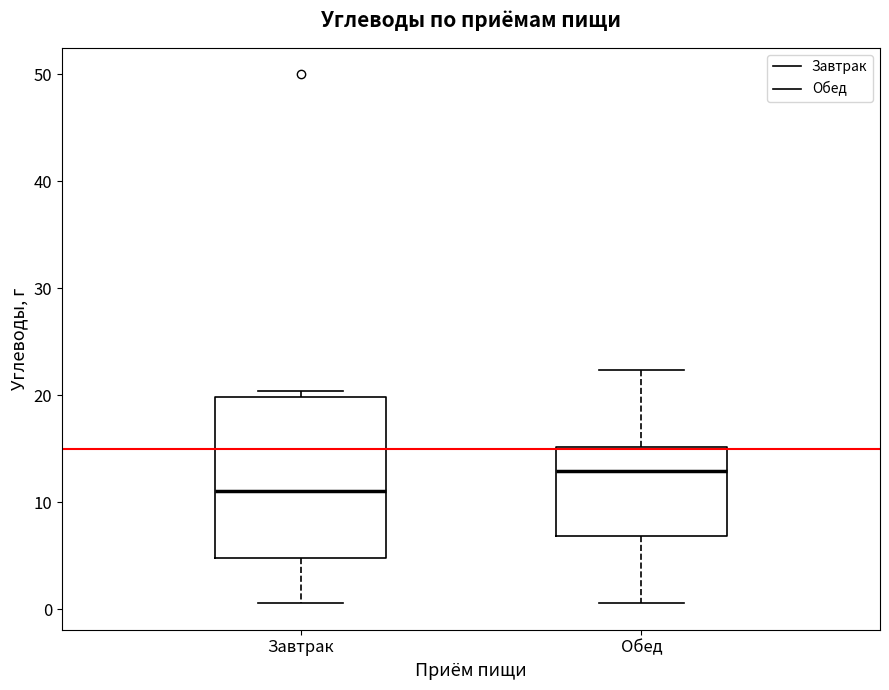

Which box's median line is the lowest?

Завтрак